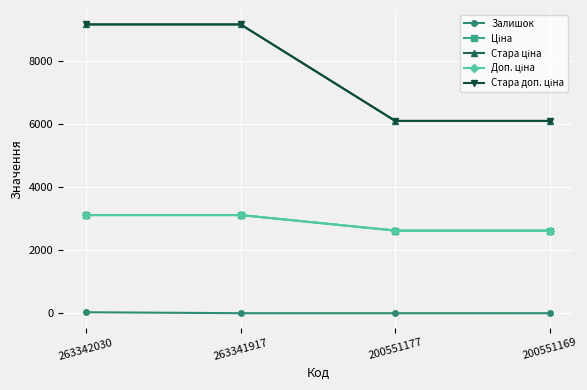

What is the difference between the maximum and minimum values in the Стара ціна series?

3058.3